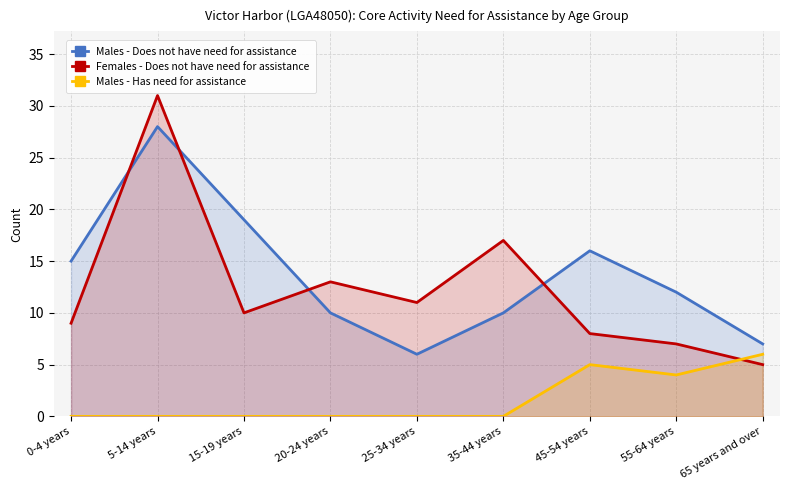

At how many categories does at least one series exceed 3?

9